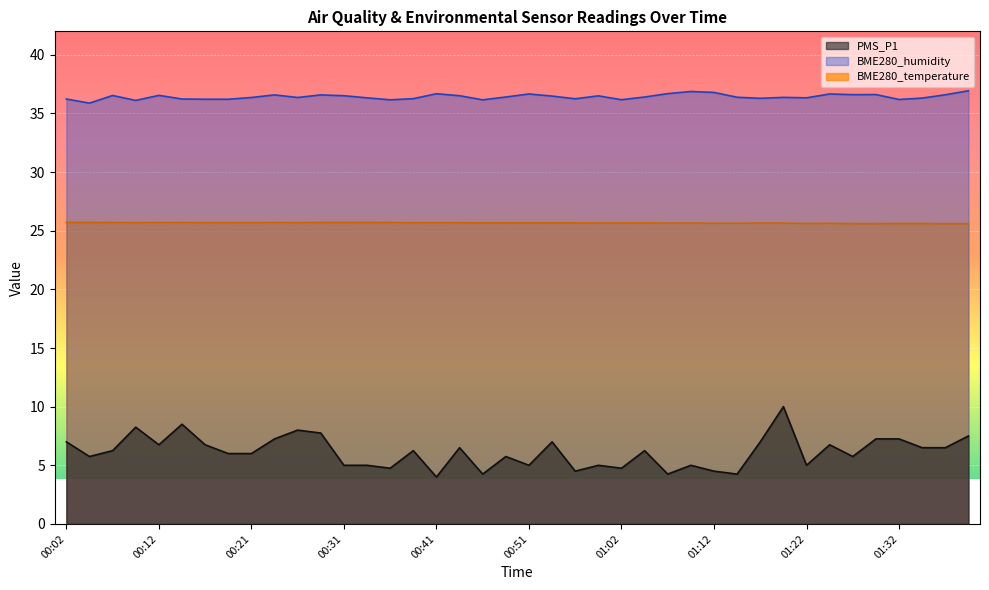

At how many categories does at least one series exceed 24?

40